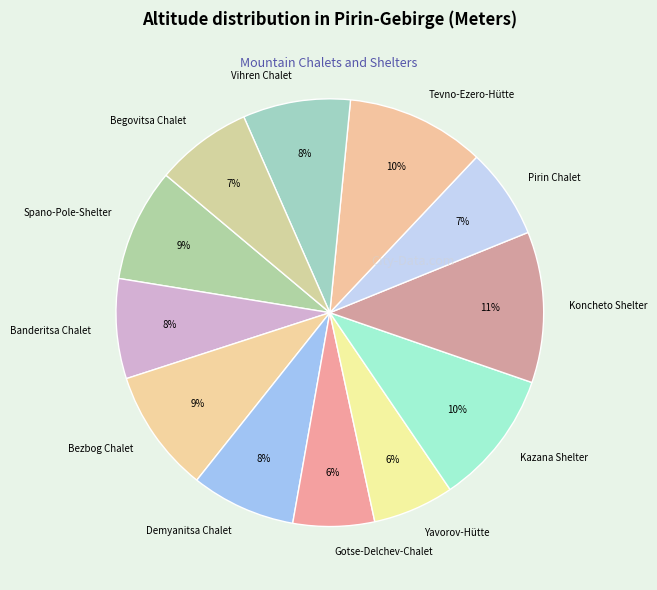

How many slices are in this pie chart?

12